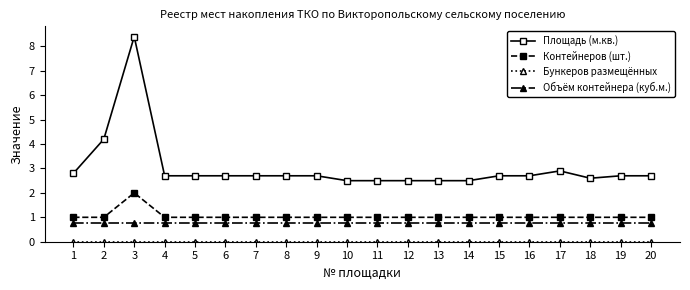

At which category is the sum across all series the highest?

3